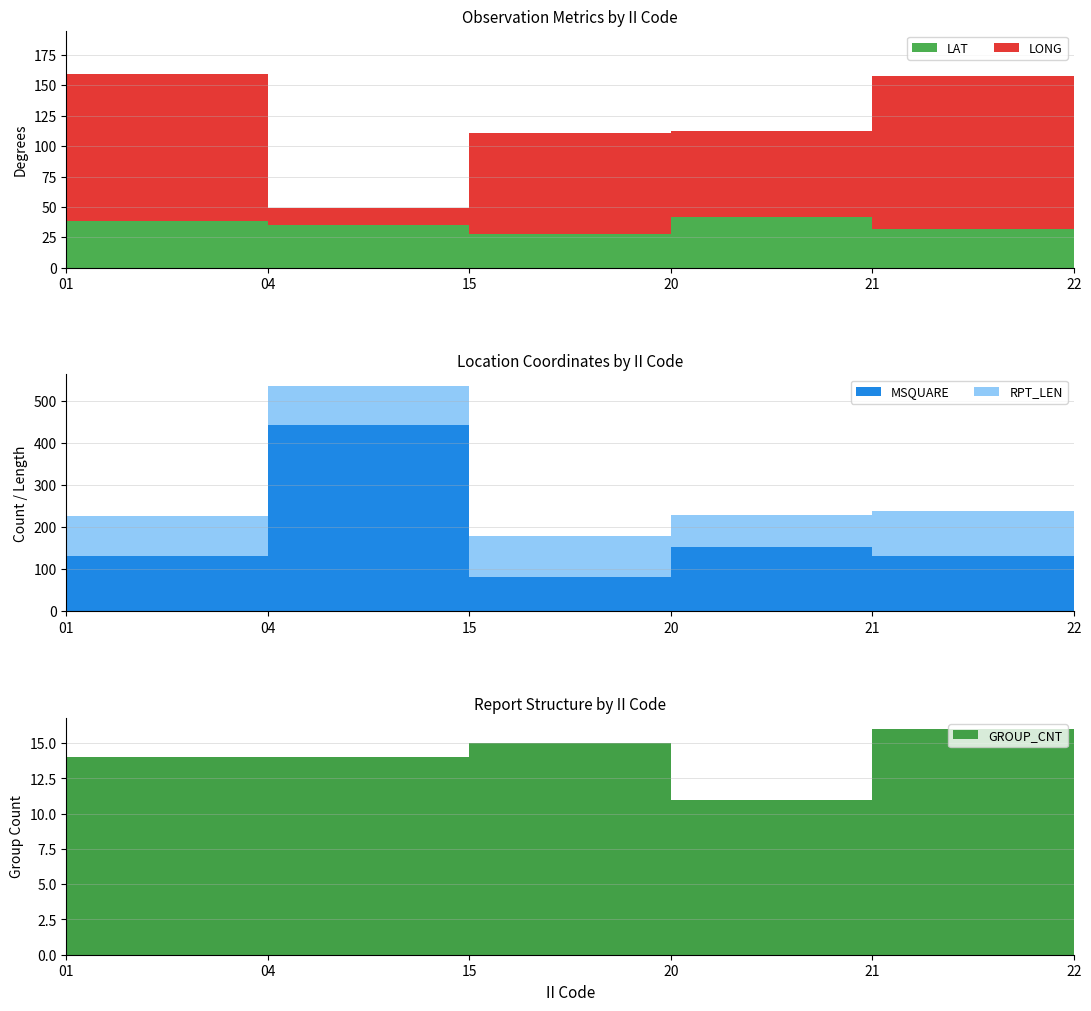

Reading left to right, extract all data points from this chart.

LAT: 01=38.5	04=35.1	15=27.5	20=41.8	21=32.1	22=17.5
LONG: 01=120.7	04=14.0	15=83.7	20=70.3	21=125.7	22=168.2
MSQUARE: 01=132.0	04=442.0	15=81.0	20=152.0	21=132.0	22=355.0
RPT_LEN: 01=95.0	04=95.0	15=97.0	20=77.0	21=107.0	22=55.0
GROUP_CNT: 01=14.0	04=14.0	15=15.0	20=11.0	21=16.0	22=7.0